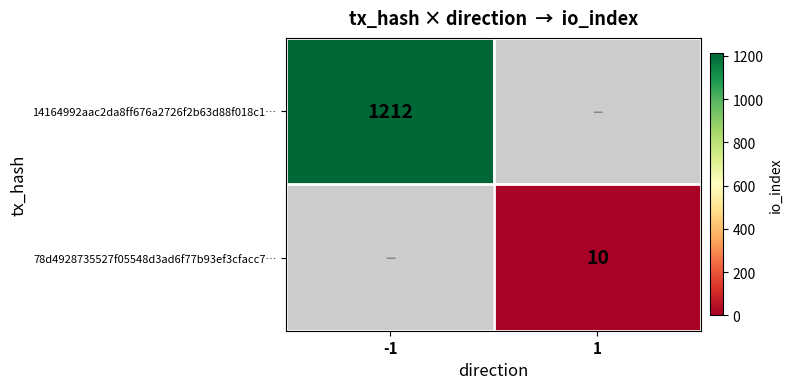

What is the maximum value shown in the chart?

1212.0